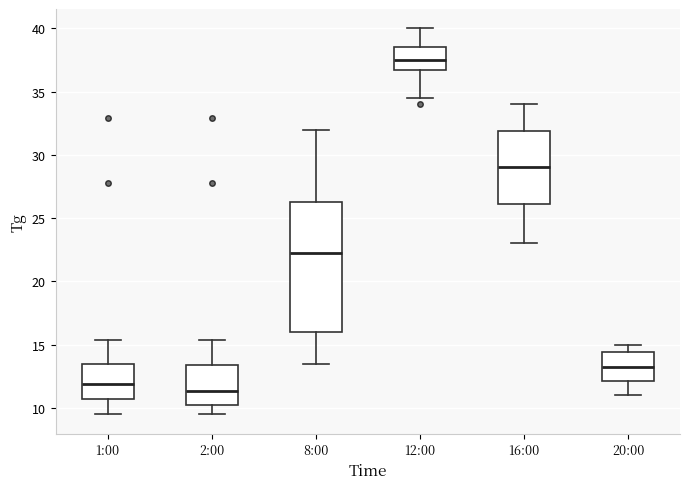

Reading left to right, read every box against the y-axis: the position of its median line, the range the box covers, and the ends of its whiskers. The values are not printed on the chart, so give them approximately, as read against the axis.

1:00: median 12.0, box 10.5 to 13.5, whiskers 9.5 to 15.5
2:00: median 11.5, box 10.0 to 13.5, whiskers 9.5 to 15.5
8:00: median 22.5, box 16.0 to 26.5, whiskers 13.5 to 32.0
12:00: median 37.5, box 36.5 to 38.5, whiskers 34.5 to 40.0
16:00: median 29.0, box 26.0 to 32.0, whiskers 23.0 to 34.0
20:00: median 13.5, box 12.0 to 14.5, whiskers 11.0 to 15.0